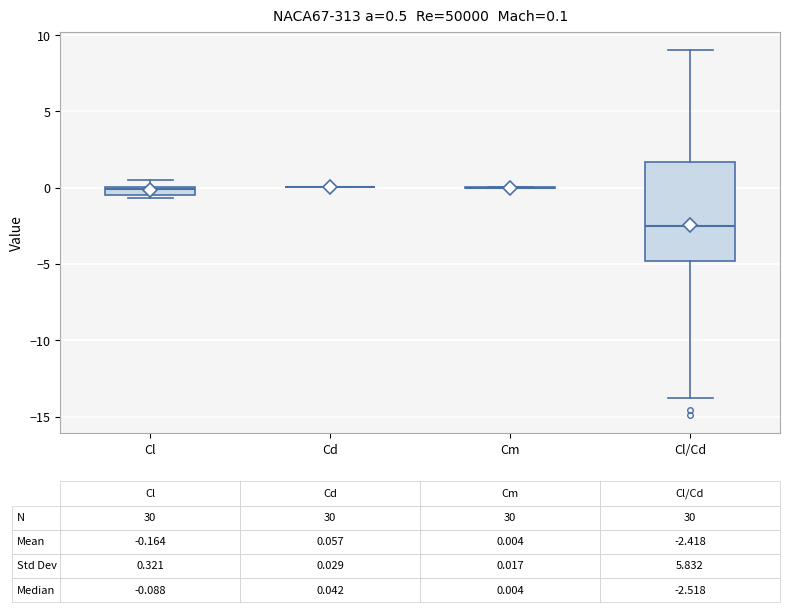

Which box is the tallest, from its lower edge to its upper edge?

Cl/Cd